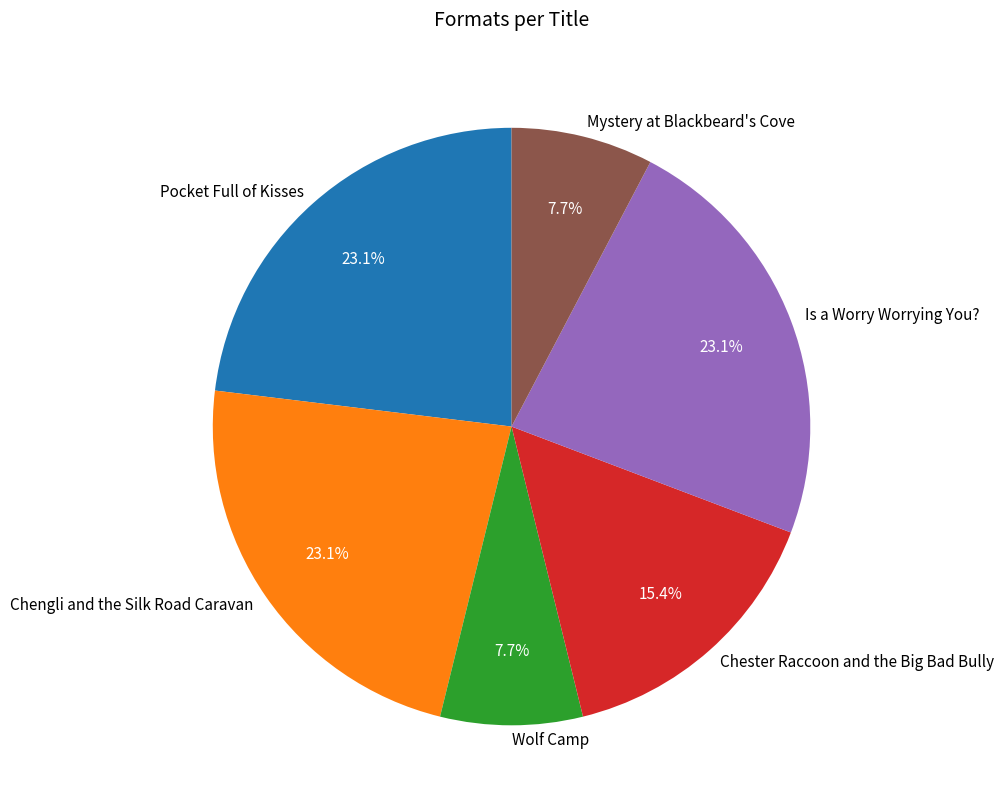

Between Mystery at Blackbeard's Cove and Chengli and the Silk Road Caravan, which is larger?

Chengli and the Silk Road Caravan